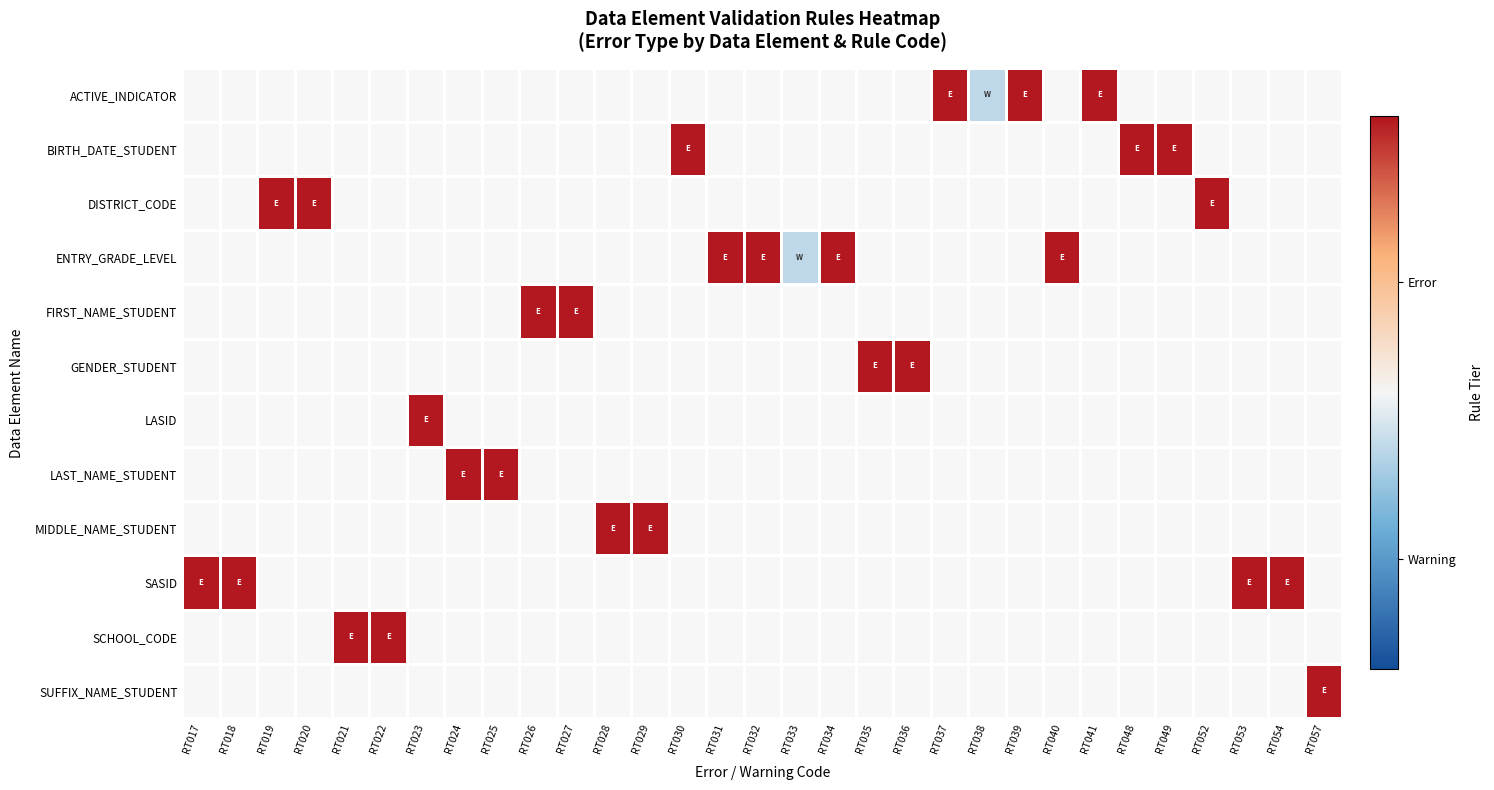

Which category has the lowest value across all series?

RT038